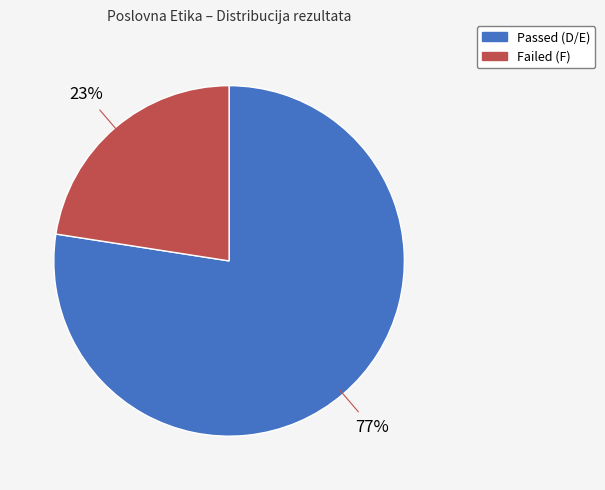

Is there any slice that represents more than half of the pie?

Yes